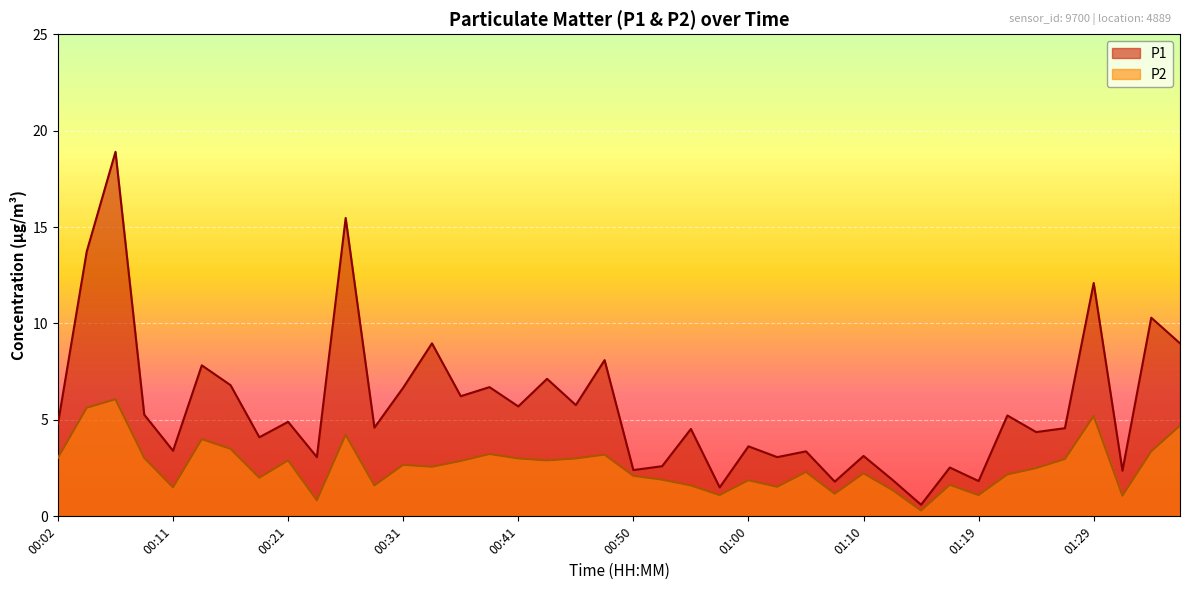

What is the difference between the second highest and minimum values in the P1 series?

14.9